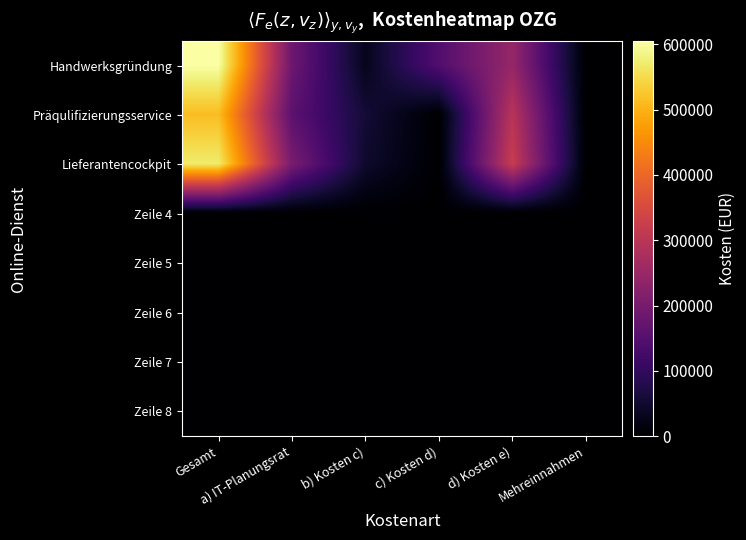

Rank the series at Mehreinnahmen from highest to lowest value.

Handwerksgründung, Präqulifizierungsservice, Lieferantencockpit, Zeile 4, Zeile 5, Zeile 6, Zeile 7, Zeile 8